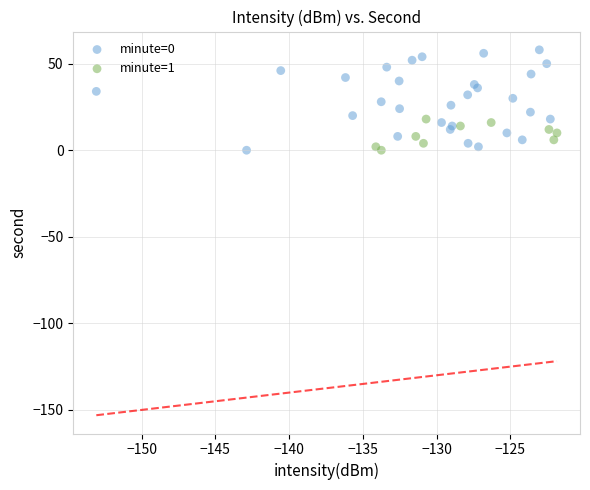

Which series reaches the maximum Y coordinate?

minute=0